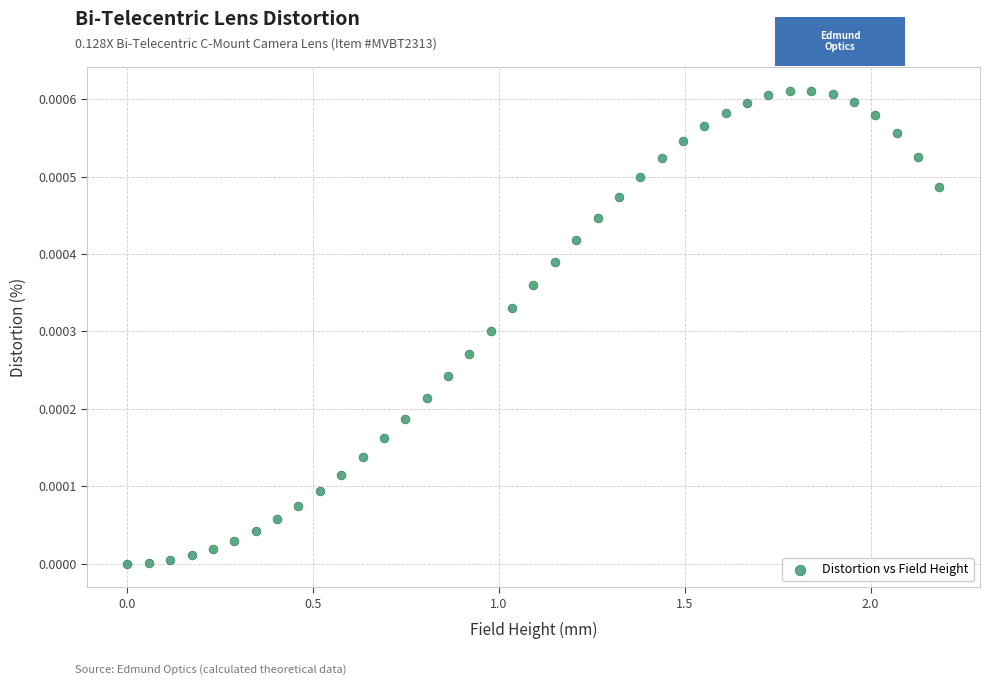

What is the range of X values (max minus min)?

2.2